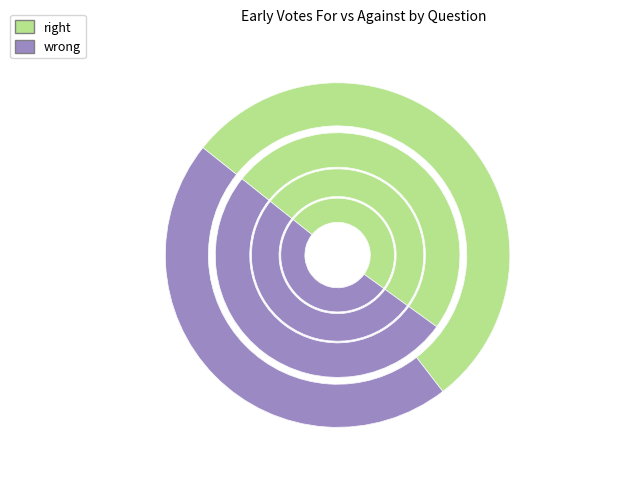

What portion of the pie excludes early_votes_against?

82.7%